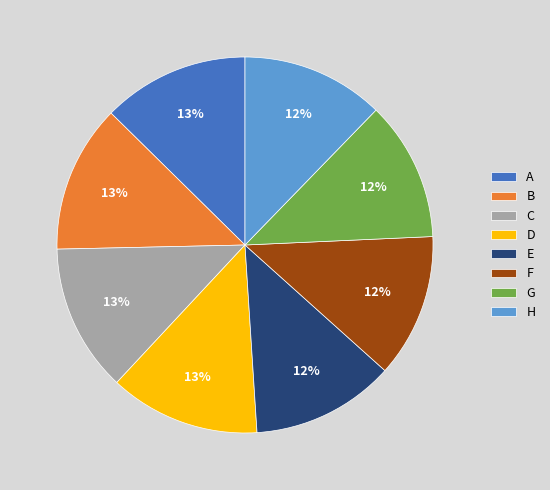

Is there any slice that represents more than half of the pie?

No